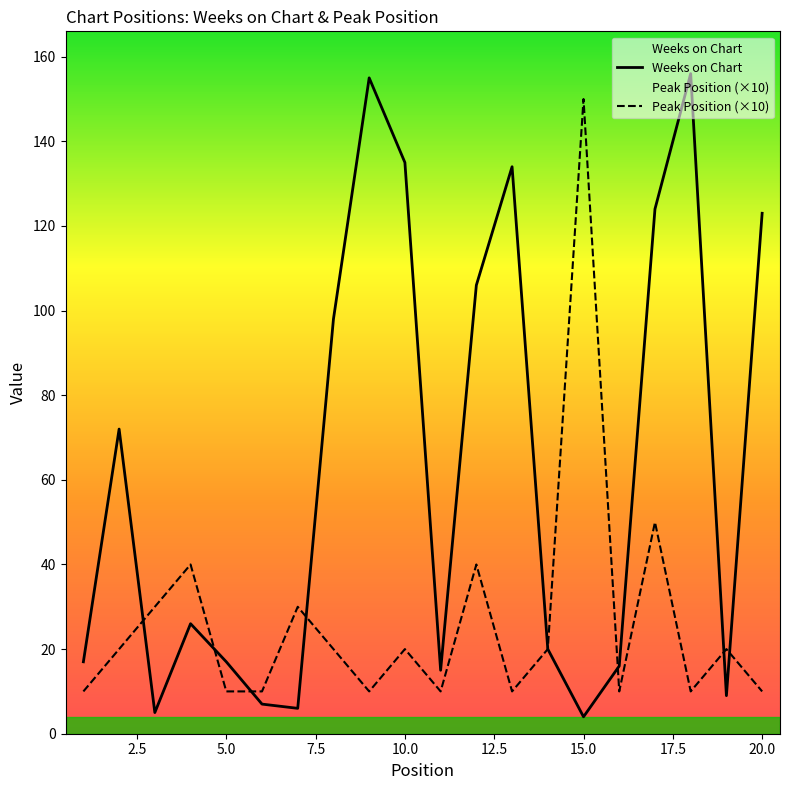

Which series has the largest range (max minus min)?

Weeks on Chart